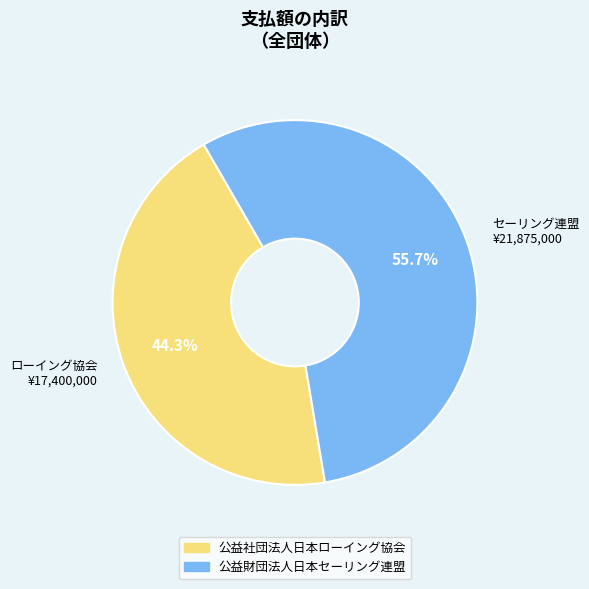

Rank the categories by value from highest to lowest.

セーリング連盟 ¥21,875,000, ローイング協会 ¥17,400,000